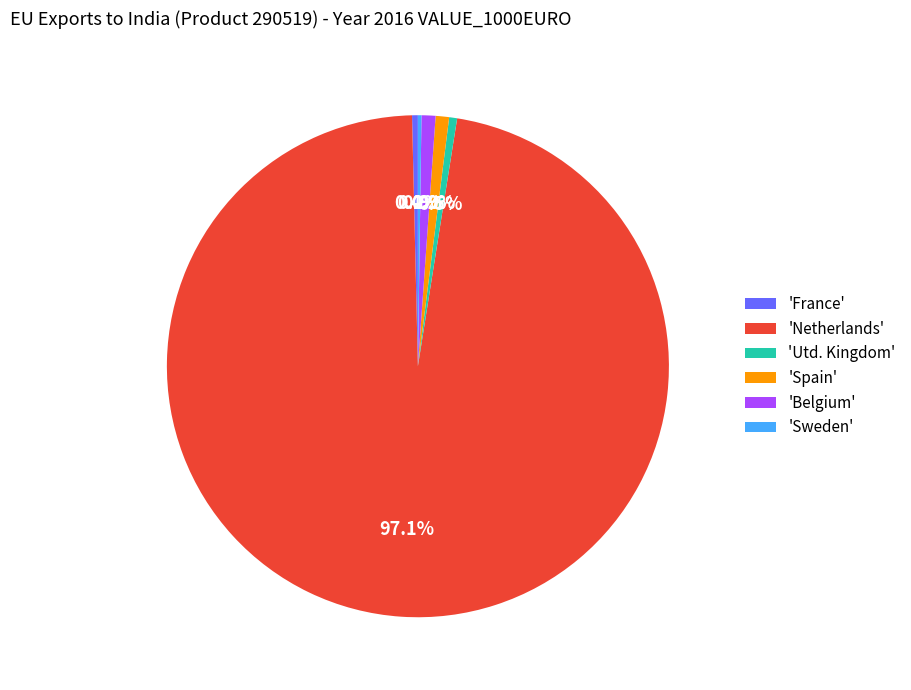

What is the total percentage of 'Spain' and 'Utd. Kingdom'?

1.4%